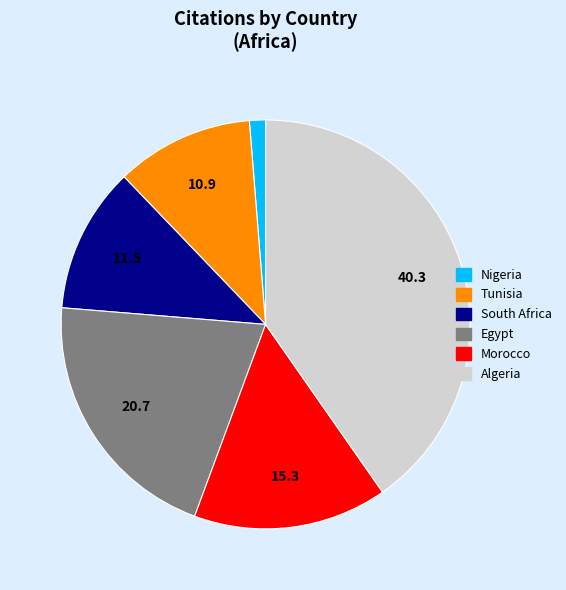

Does any single category account for the majority?

No